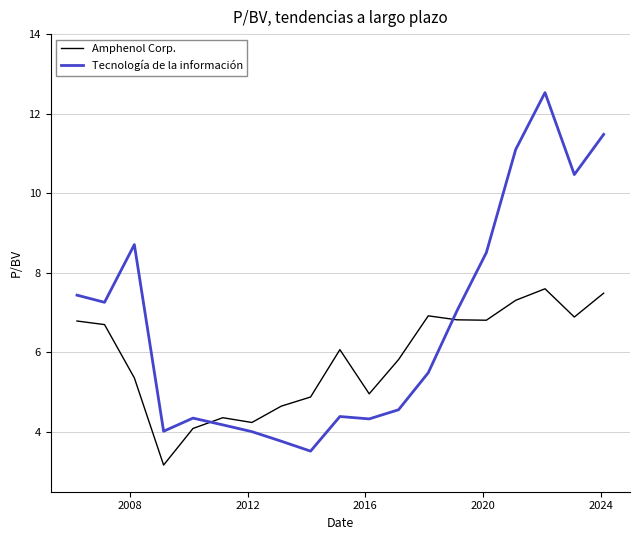

What is the difference between the maximum and minimum values in the Amphenol Corp. series?

4.4